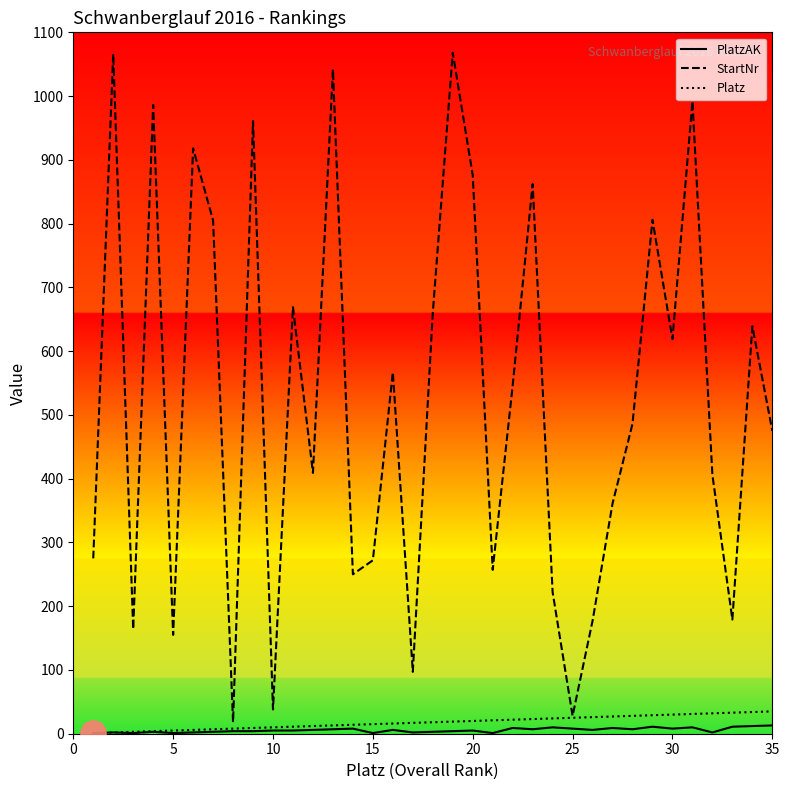

Which series has the largest range (max minus min)?

StartNr